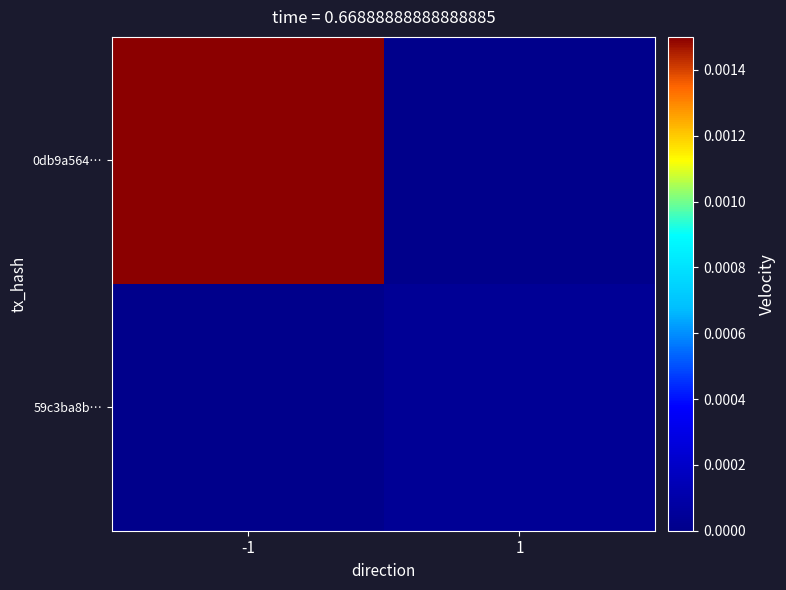

Which label corresponds to the smallest value in the chart?

1